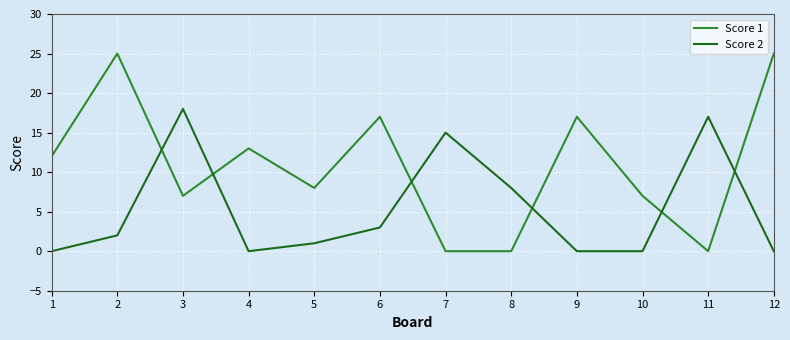

Between 3 and 6, which series saw the biggest shift?

Score 2